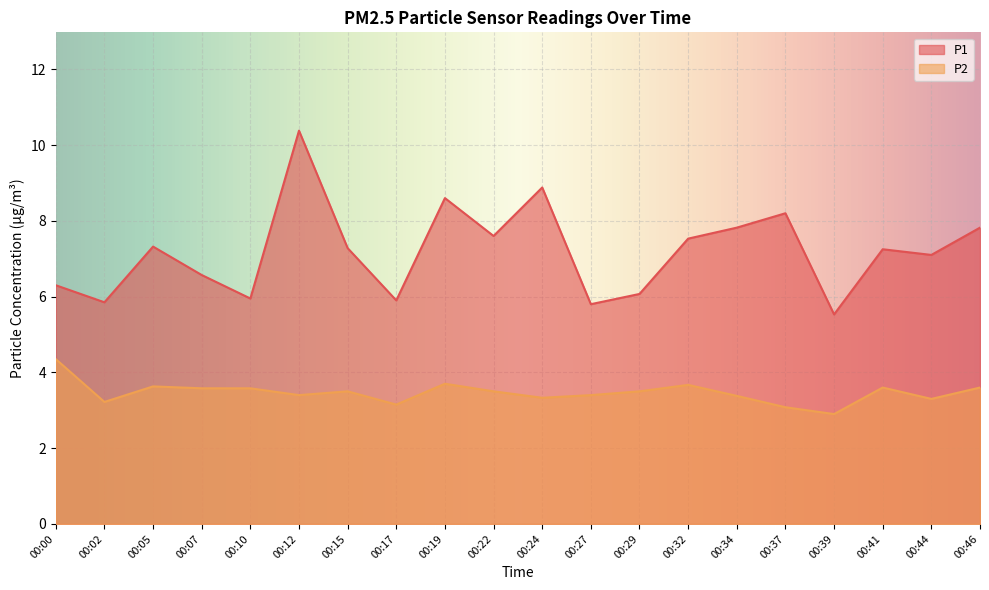

How many lines are shown in the chart?

2